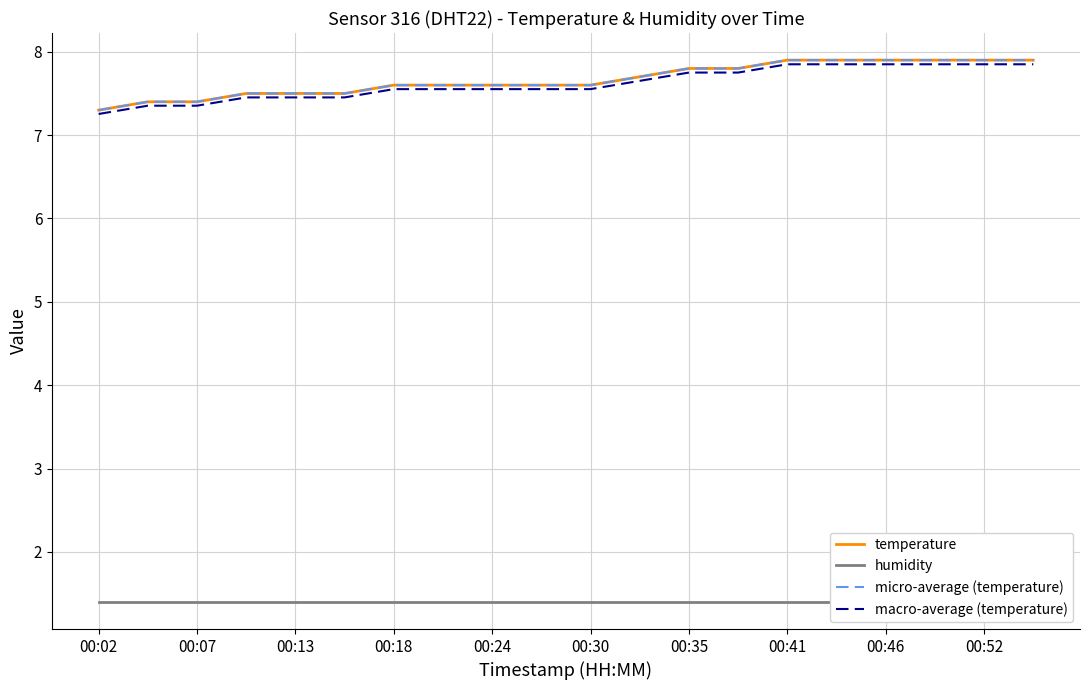

How many macro-average (temperature) values are between 7 and 8?

20